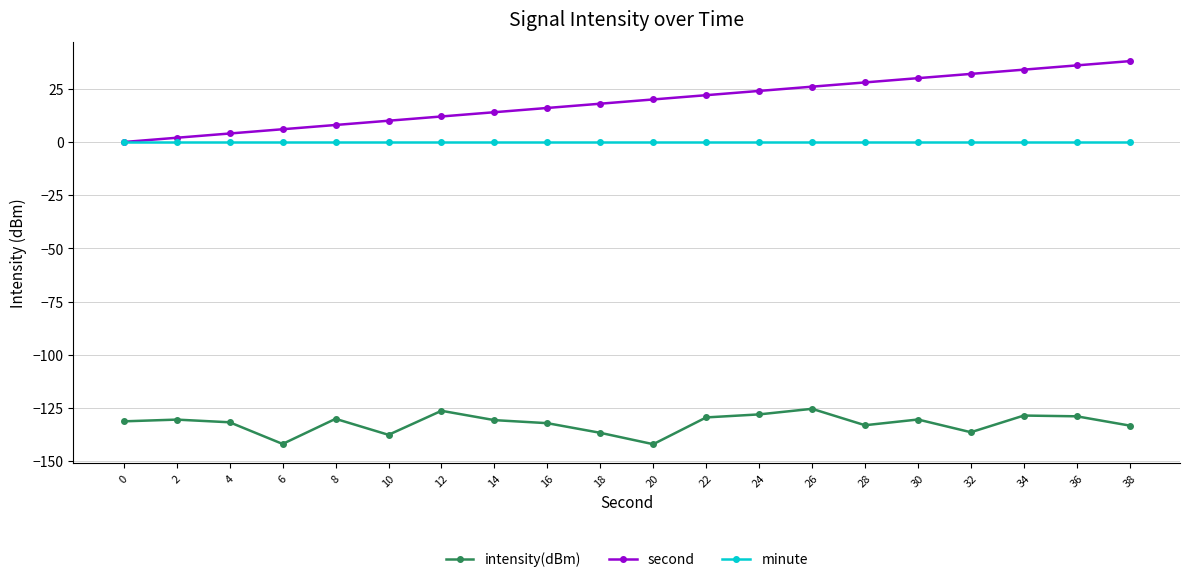

Is the value of minute at 34 greater than the value of intensity(dBm) at 30?

Yes